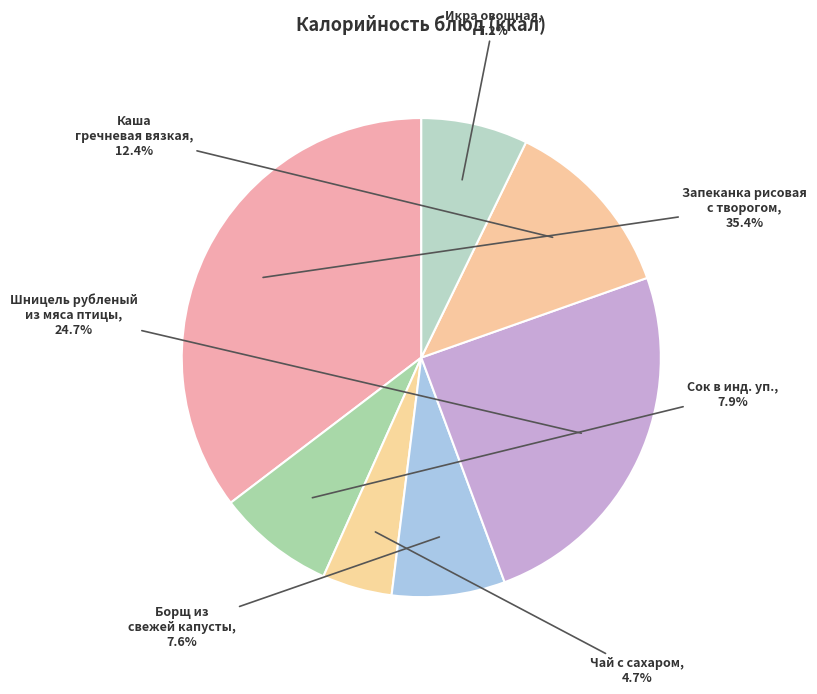

To the nearest percent, what percentage of the pie is Чай с сахаром?

5%